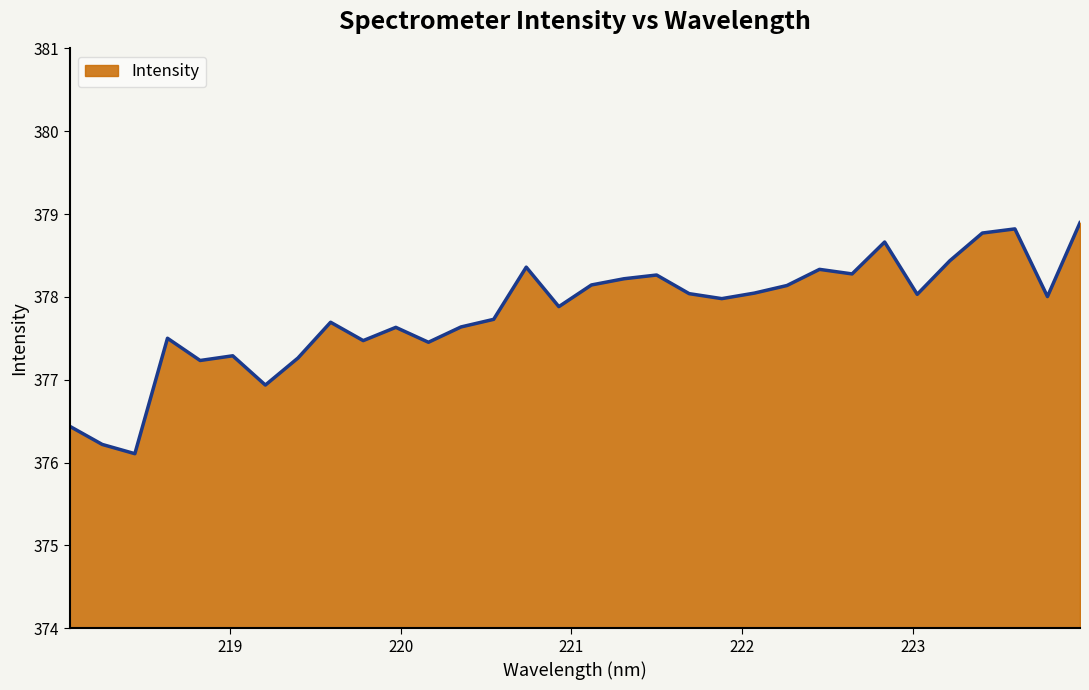

What is the difference between the maximum and minimum values?

2.8